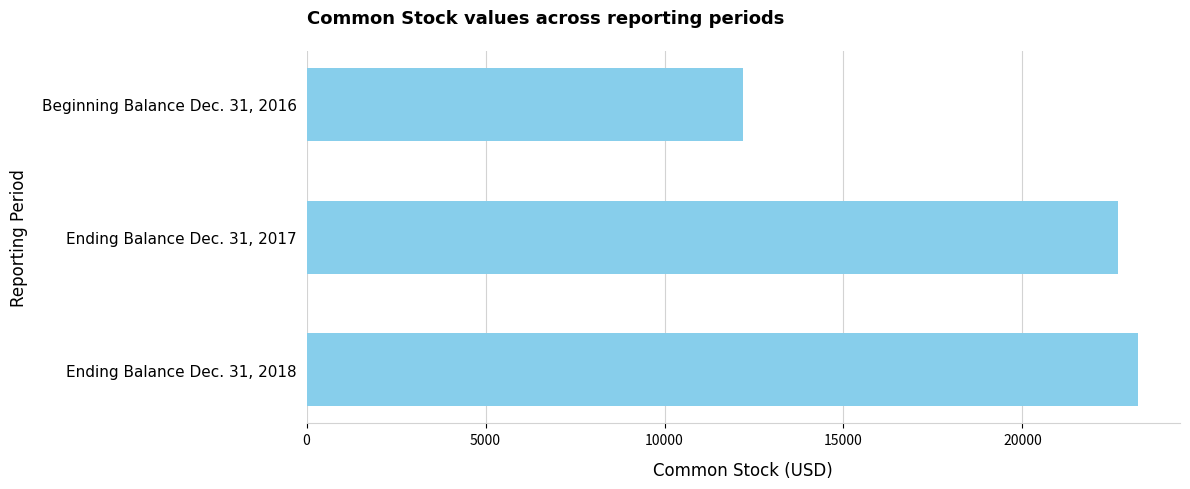

What is the sum of all values?

58105